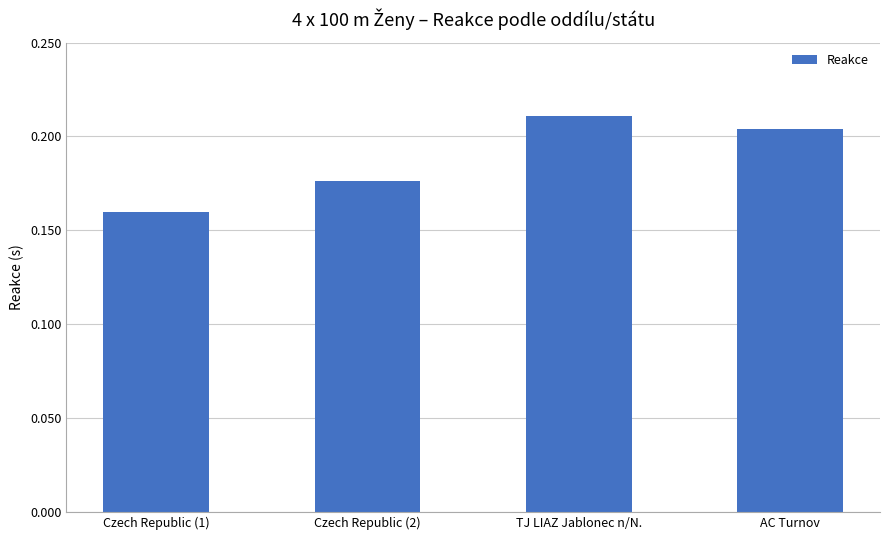

Does the chart contain any negative values?

No